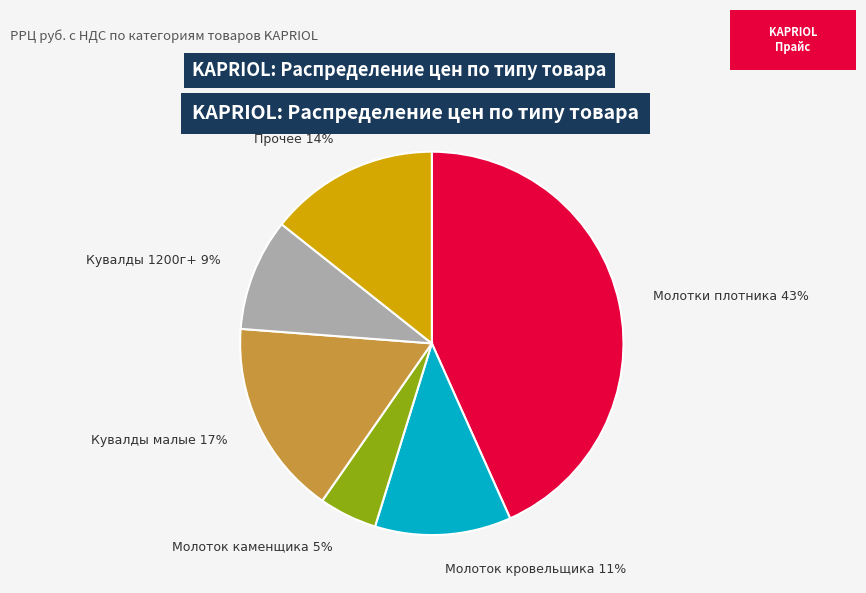

The Кувалды малые slice represents 17% of the pie. True or false?

True